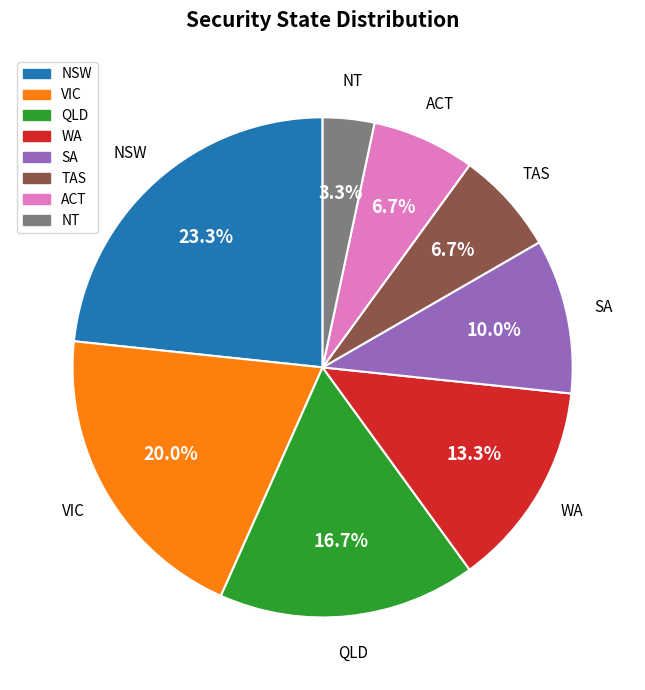

To the nearest percent, what is the difference between the largest and smallest slice percentages?

20%